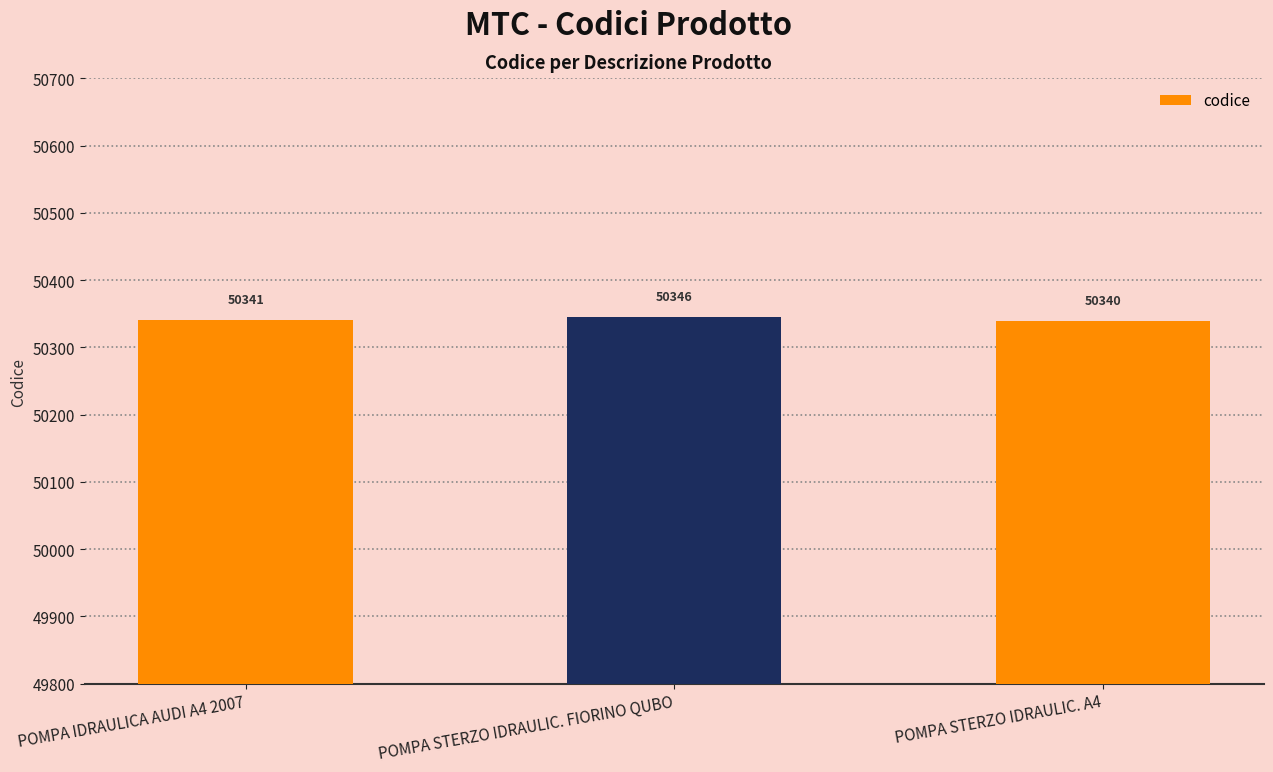

What is the maximum value shown in the chart?

50346